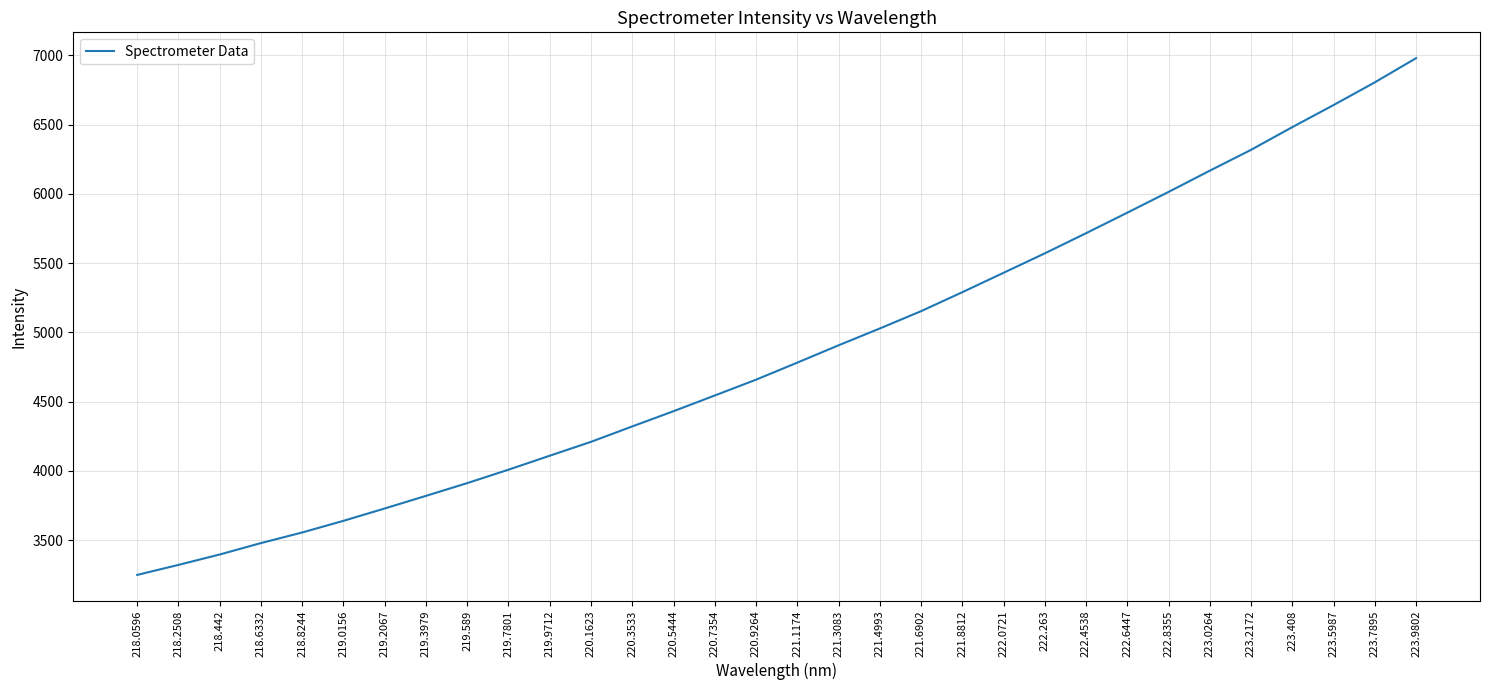

List the labels in order of value, largest first.

223.9802, 223.7895, 223.5987, 223.408, 223.2172, 223.0264, 222.8355, 222.6447, 222.4538, 222.263, 222.0721, 221.8812, 221.6902, 221.4993, 221.3083, 221.1174, 220.9264, 220.7354, 220.5444, 220.3533, 220.1623, 219.9712, 219.7801, 219.589, 219.3979, 219.2067, 219.0156, 218.8244, 218.6332, 218.442, 218.2508, 218.0596